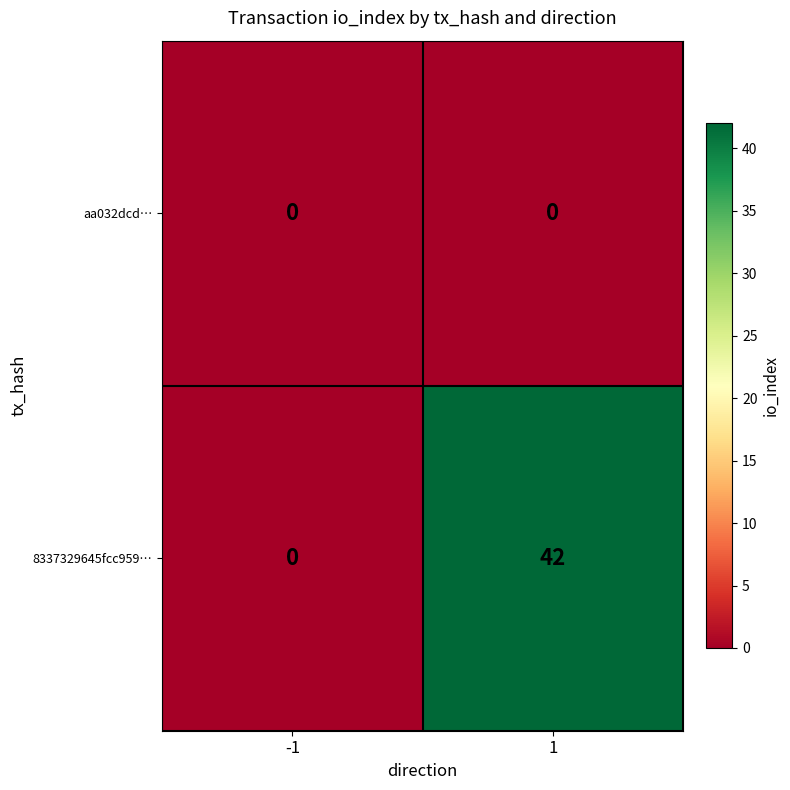

Between -1 and 1, which series saw the biggest shift?

8337329645fcc959…